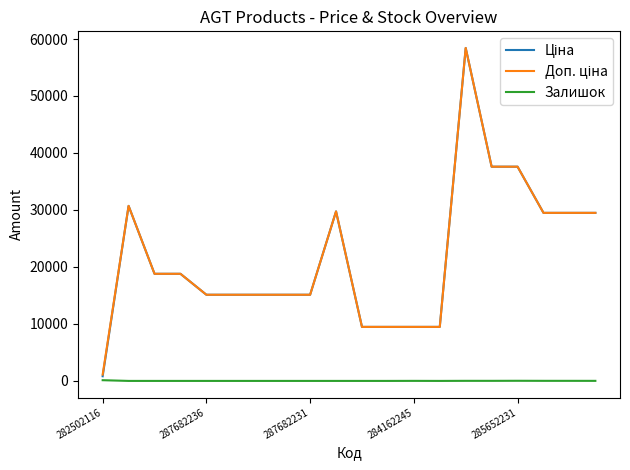

What is the maximum value shown in the chart?

58426.5